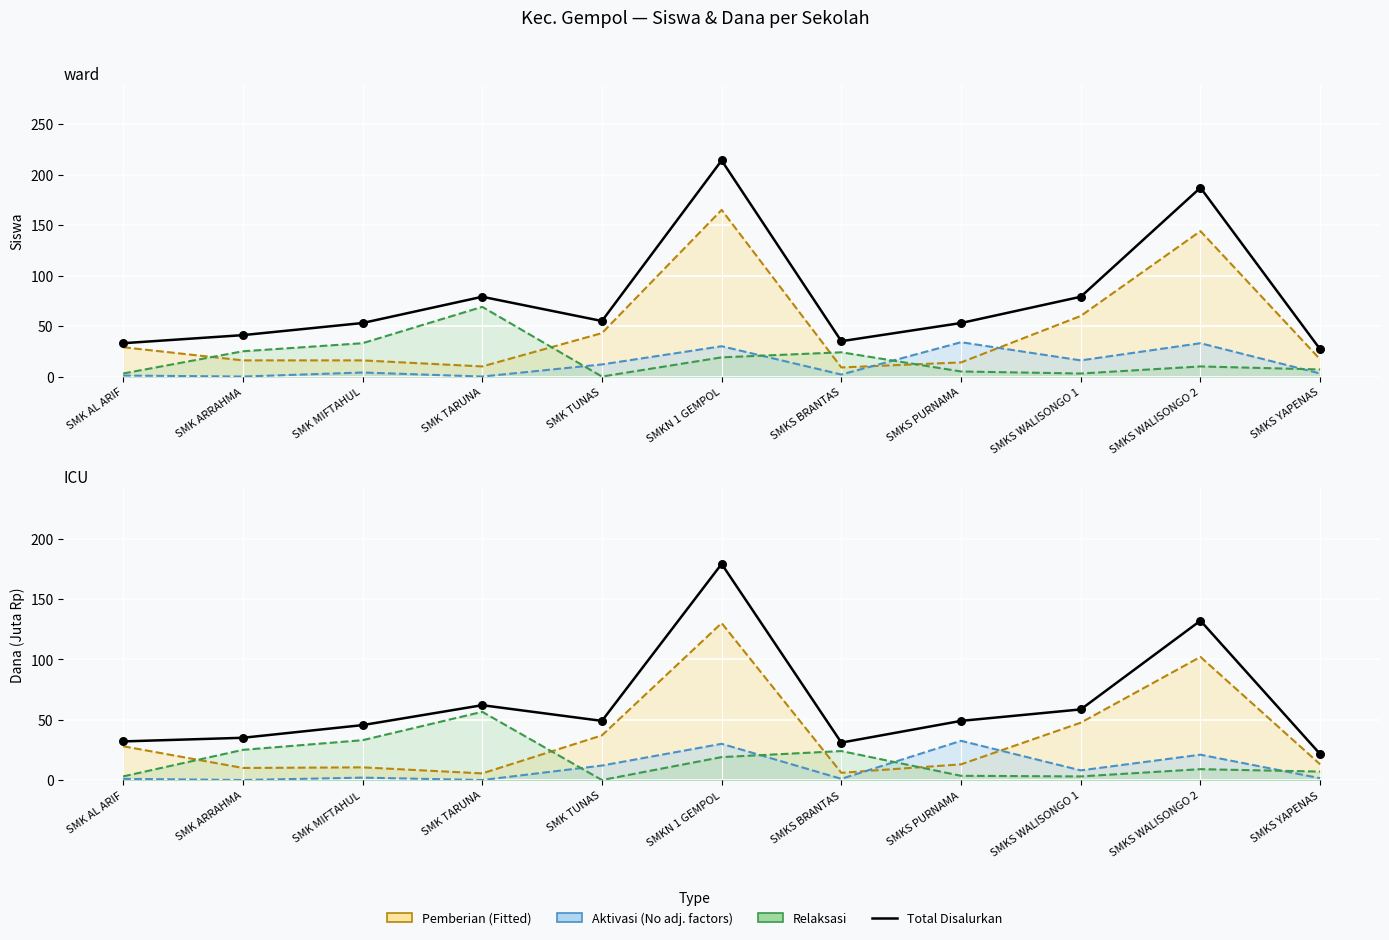

At how many categories does at least one series exceed 45?

7